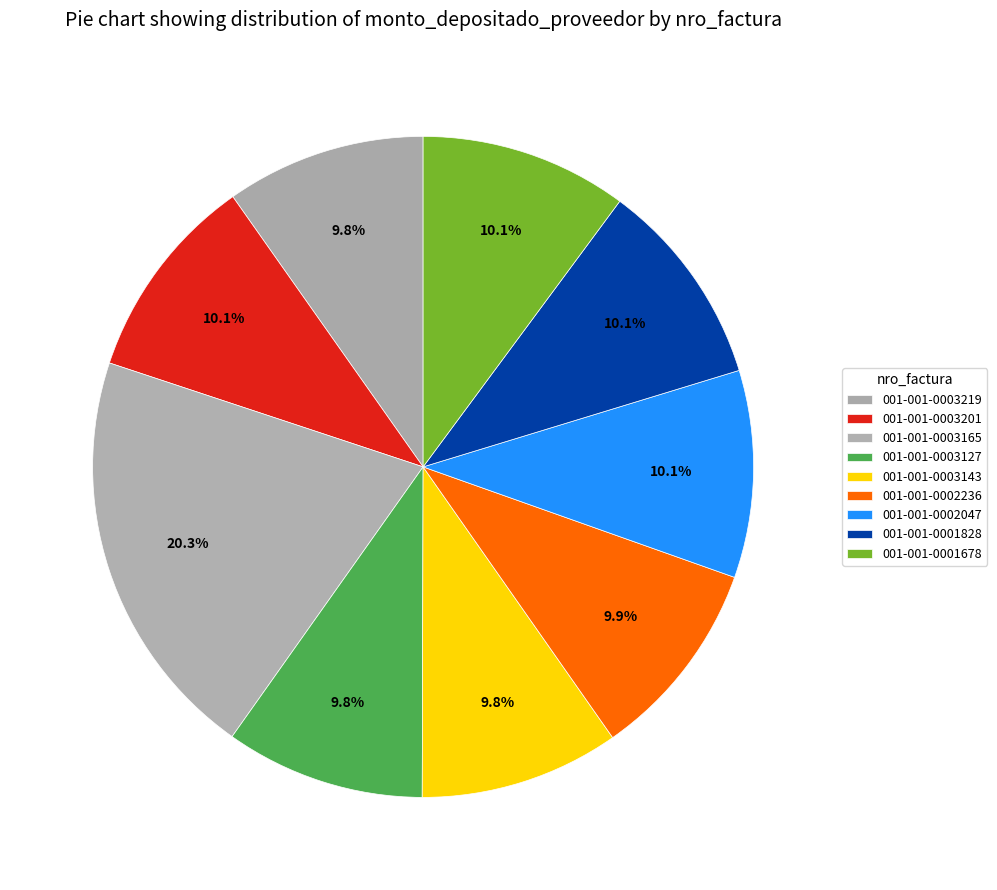

Is it true that 001-001-0001828 is 24% of the pie?

False